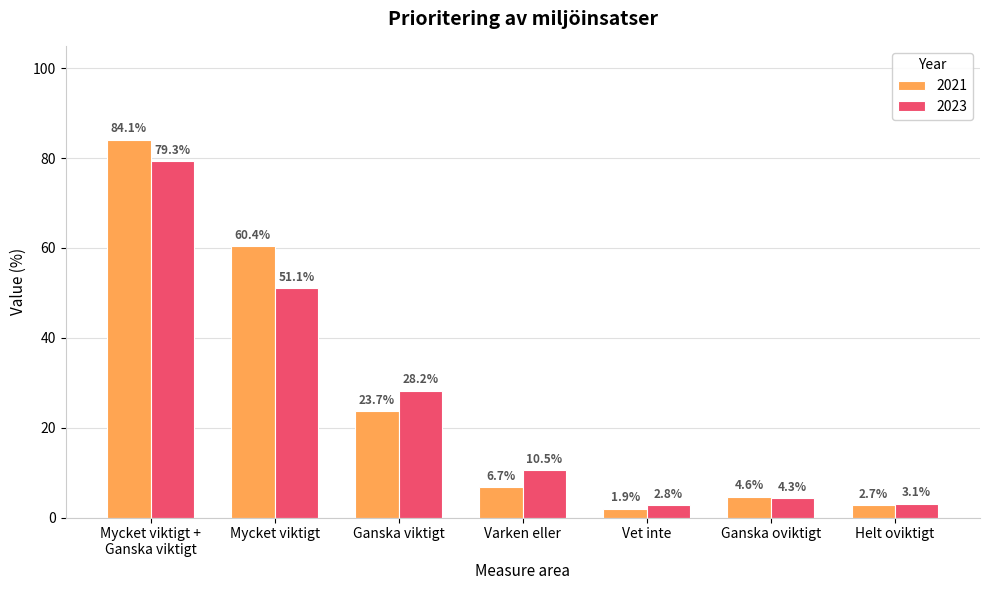

Reading right to left, list all the values displayed in this chart.

2021: Helt oviktigt=2.7	Ganska oviktigt=4.6	Vet inte=1.9	Varken eller=6.7	Ganska viktigt=23.7	Mycket viktigt=60.4	Mycket viktigt +
Ganska viktigt=84.1
2023: Helt oviktigt=3.1	Ganska oviktigt=4.3	Vet inte=2.8	Varken eller=10.5	Ganska viktigt=28.2	Mycket viktigt=51.1	Mycket viktigt +
Ganska viktigt=79.3